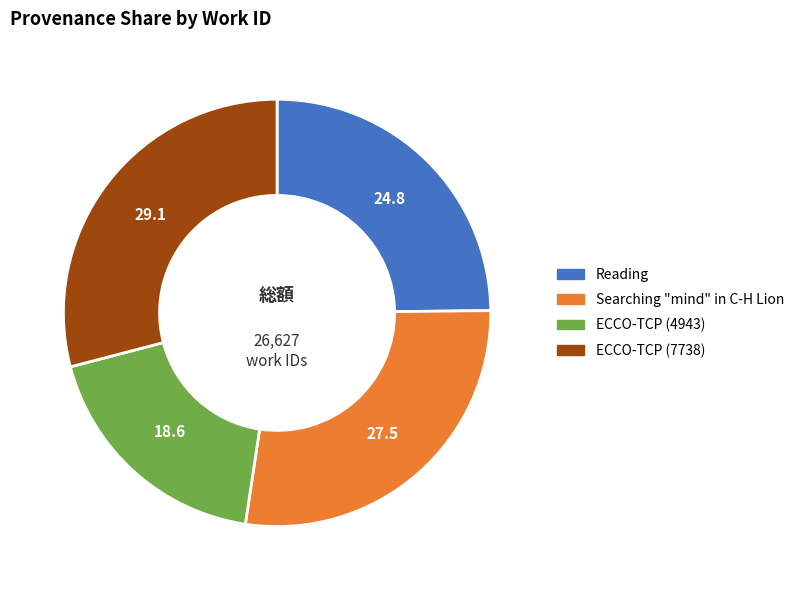

True or false: ECCO-TCP (4943) accounts for 11% of the total.

False